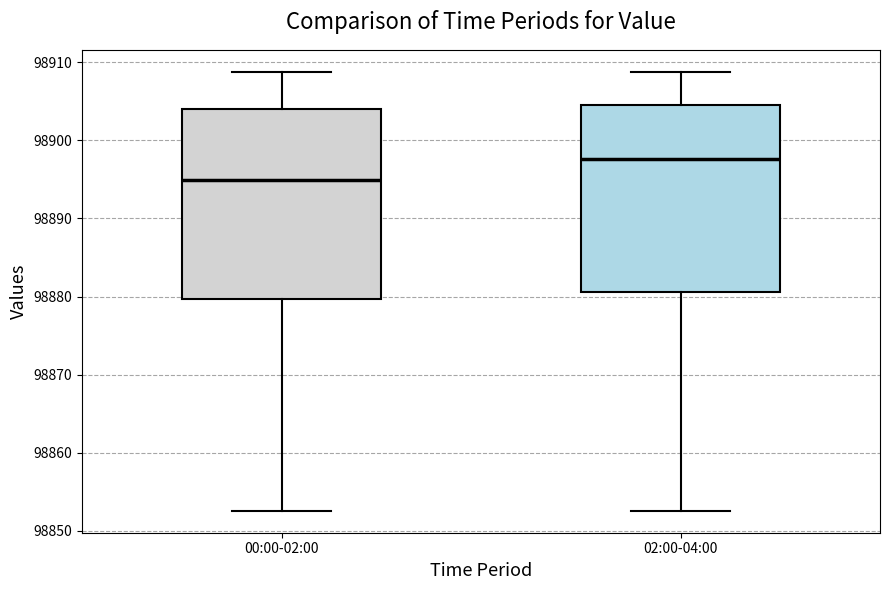

Reading left to right, transcribe this box plot: for each box, give where its median line is, the range the box spans, and where its two whiskers end, as read against the y-axis. The values are not printed on the chart, so give them approximately, as read against the axis.

00:00-02:00: median 98895, box 98880 to 98904, whiskers 98853 to 98909
02:00-04:00: median 98898, box 98881 to 98905, whiskers 98853 to 98909